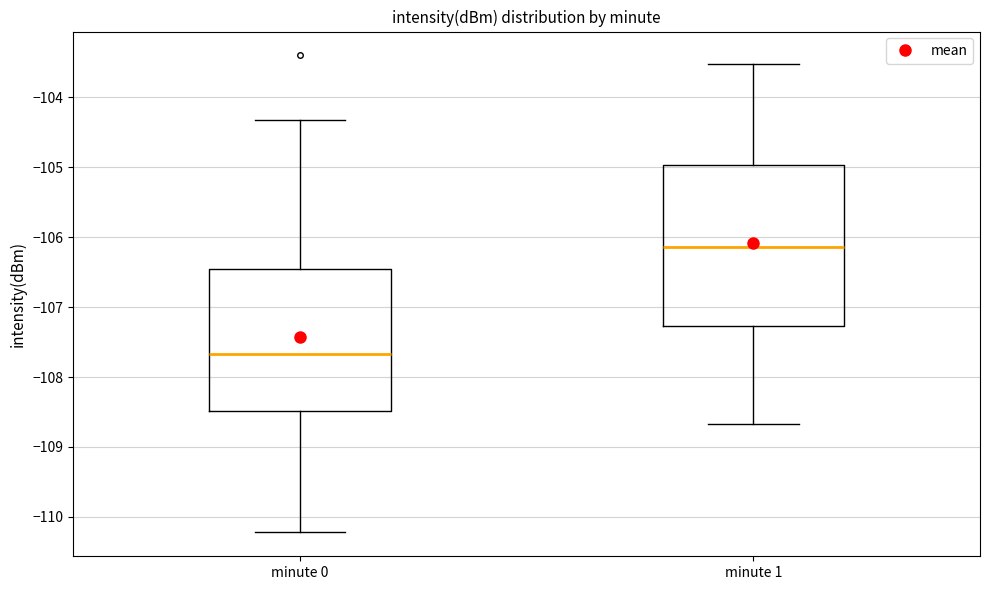

Which box has the highest median line?

minute 1